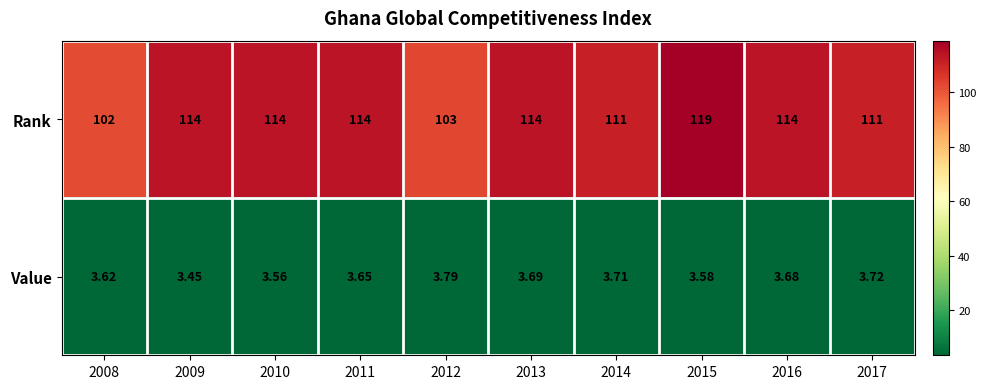

Which series changed the most between 2015 and 2016?

Rank